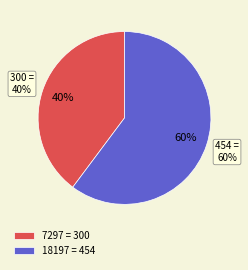

Is it true that 7297 is 28% of the pie?

False